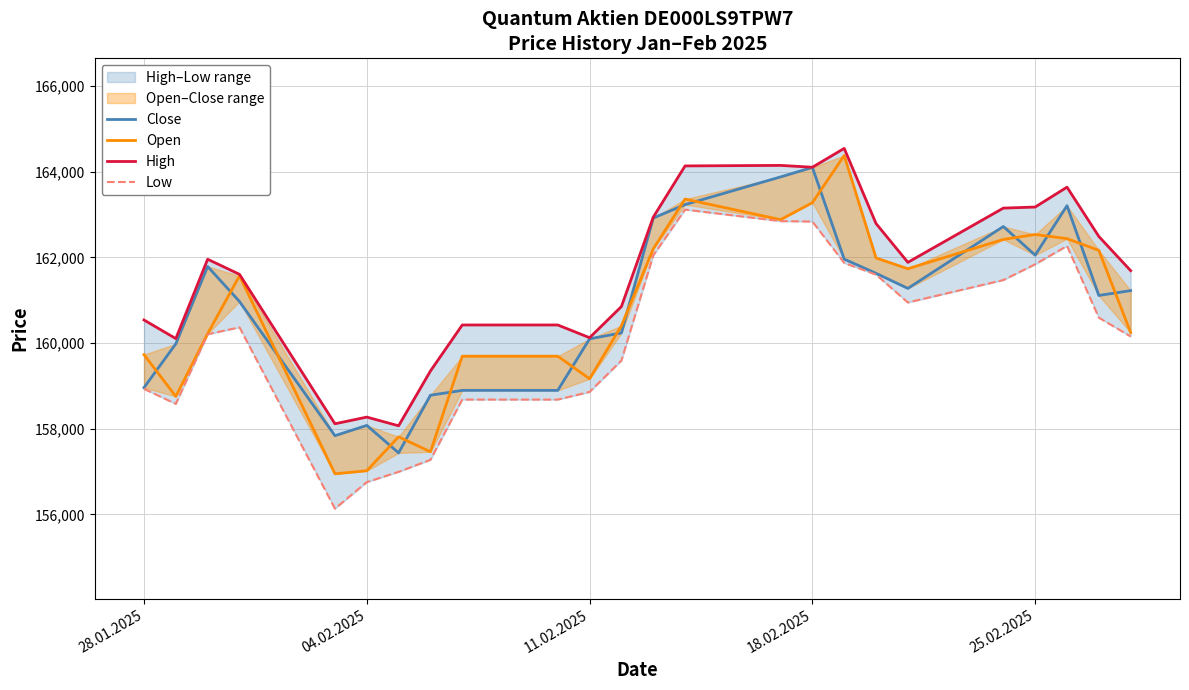

True or false: Low and Close intersect in this chart.

False